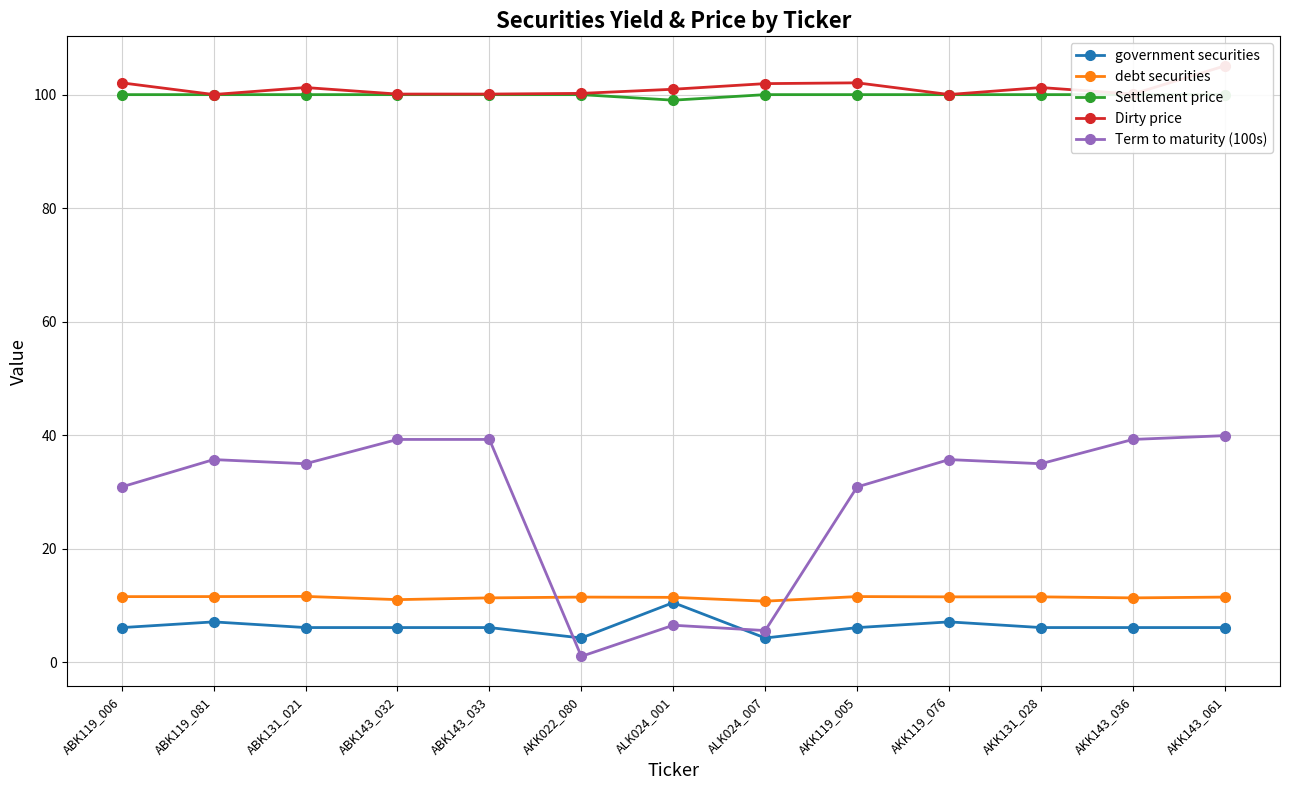

Where is debt securities nearest to the value 11?

ABK143_032